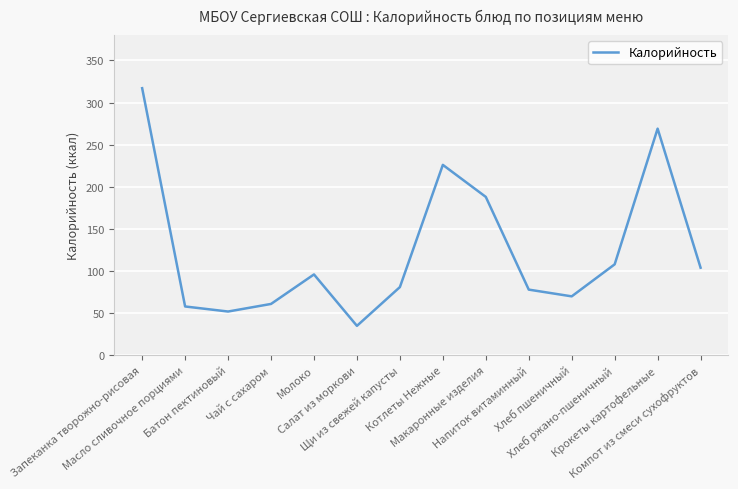

At which category does the chart reach its minimum across all series?

Салат из моркови